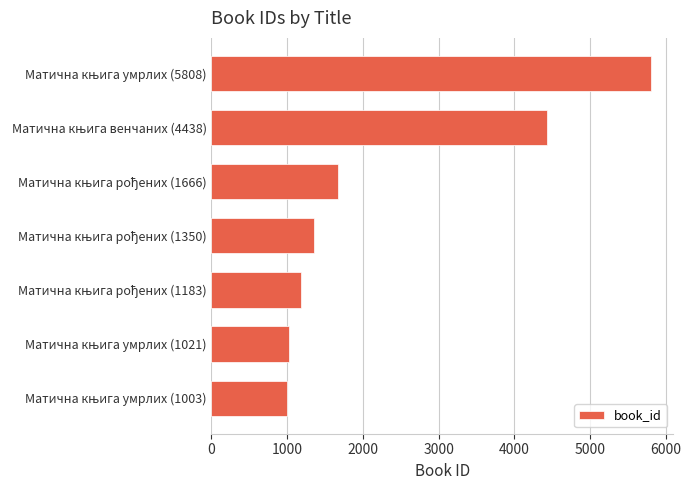

What is the difference between the maximum and minimum values?

4805